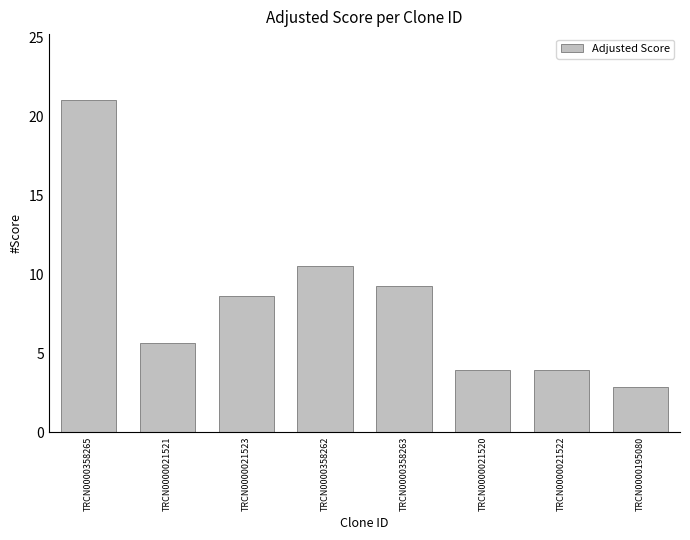

The value at TRCN0000021521 is 5.7. True or false?

True